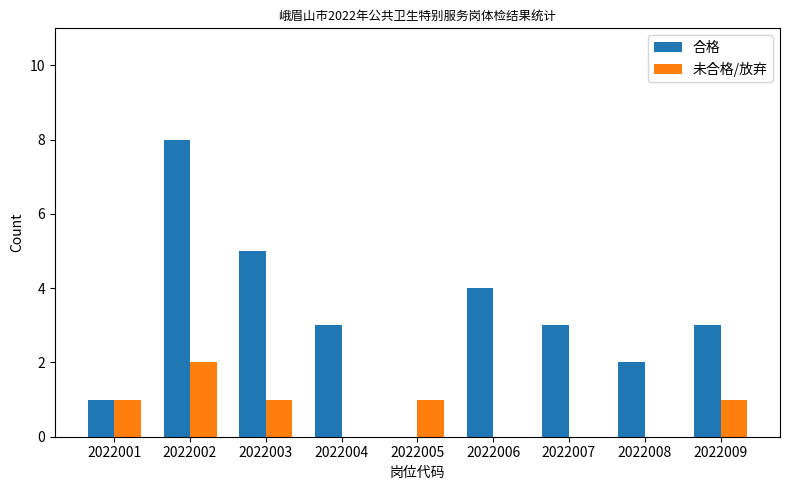

What is the total value across all series at 2022005?

1